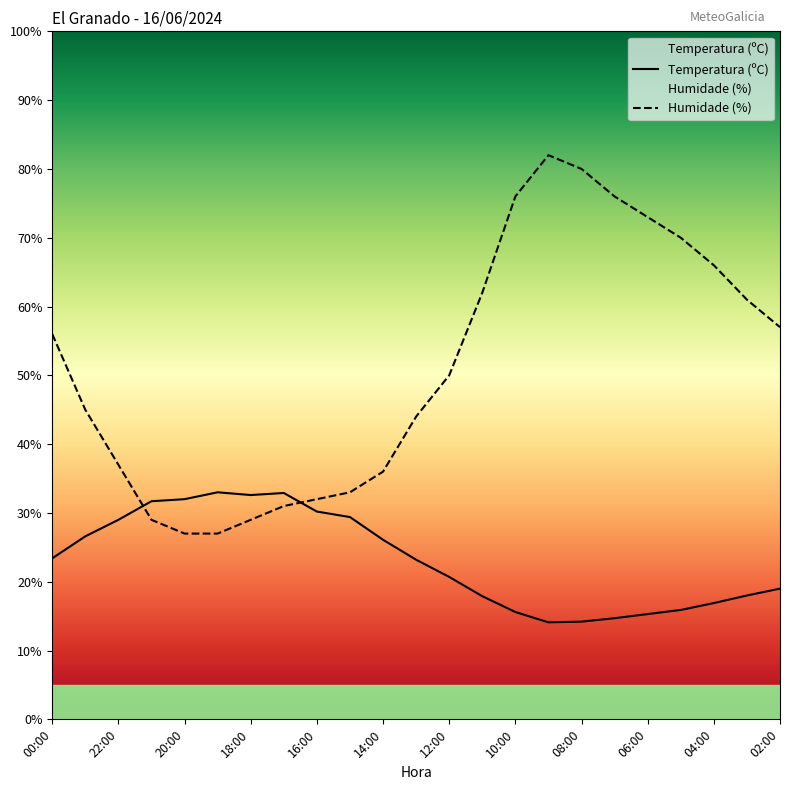

How many interior local peaks does the Temperatura (ºC) series have?

2